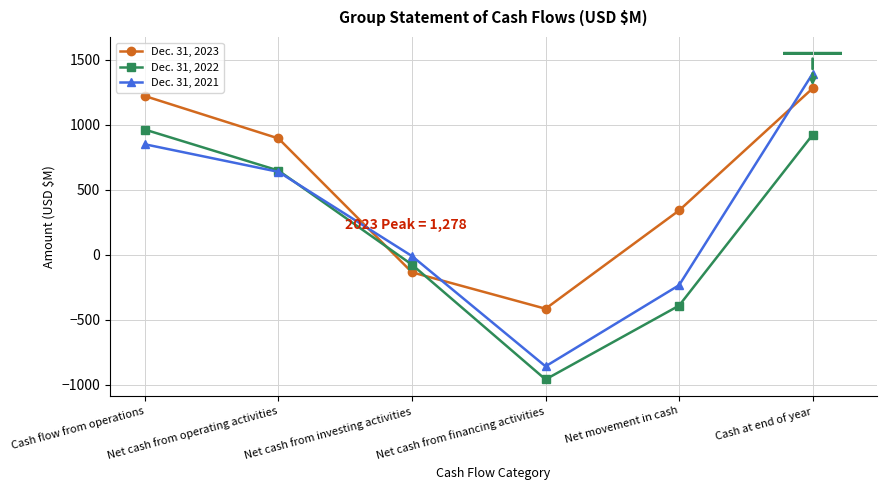

What are all the series names shown in the legend?

Dec. 31, 2023, Dec. 31, 2022, Dec. 31, 2021